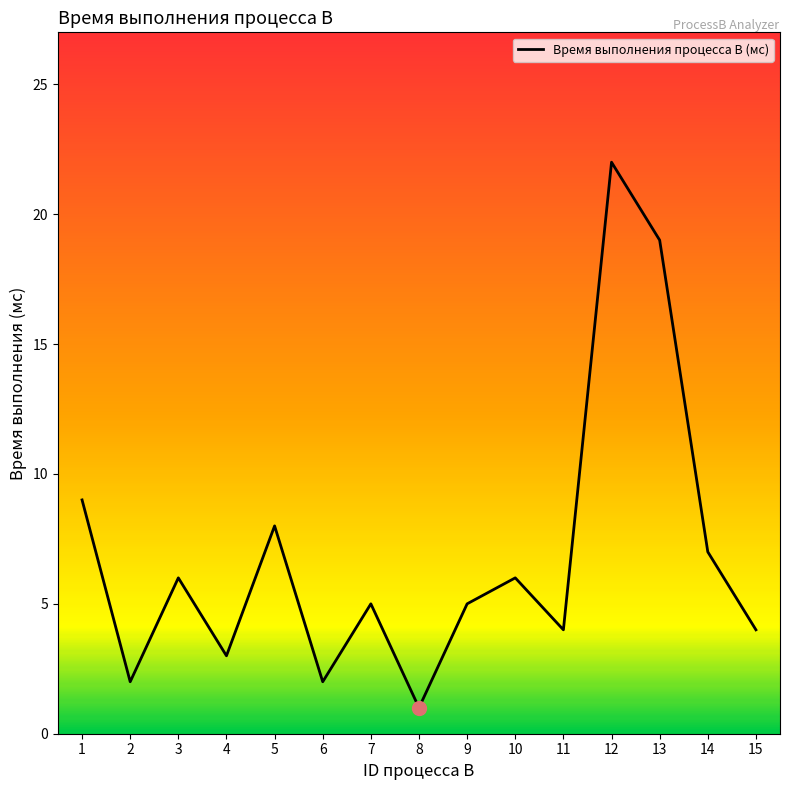

What is the average value?

7